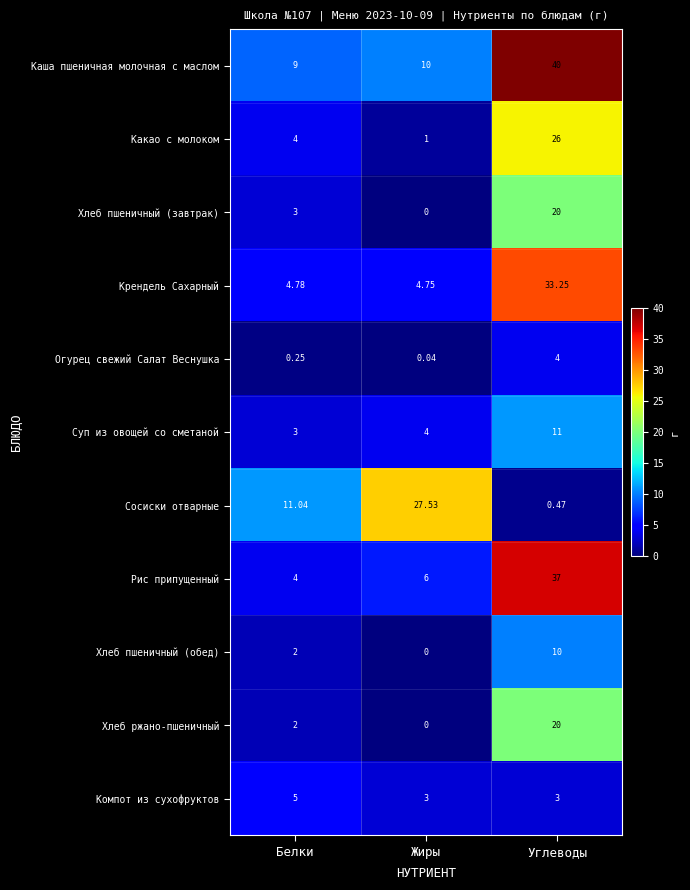

At how many categories does at least one series exceed 33?

1